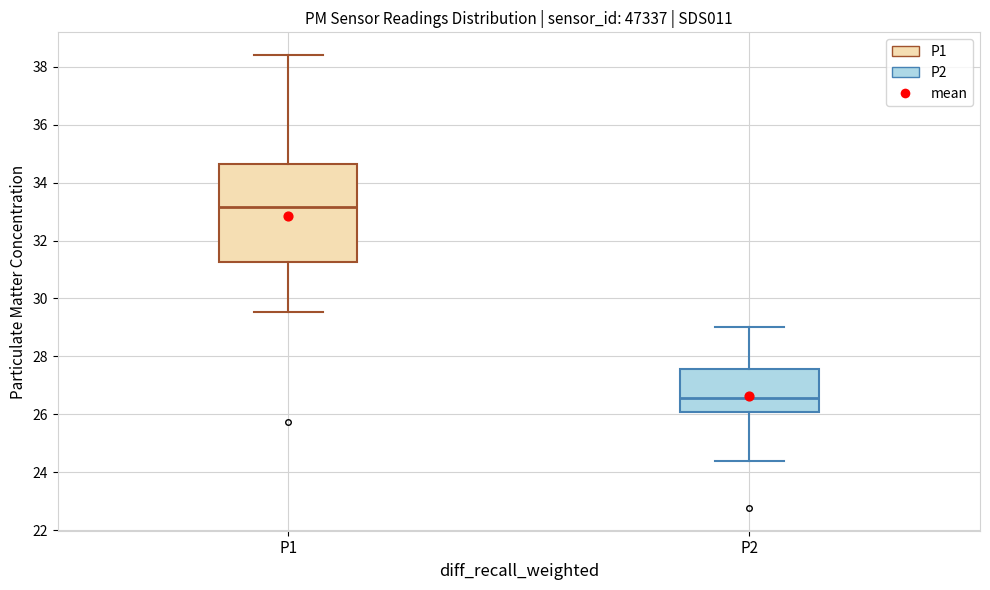

Which box has the lowest median line?

P2